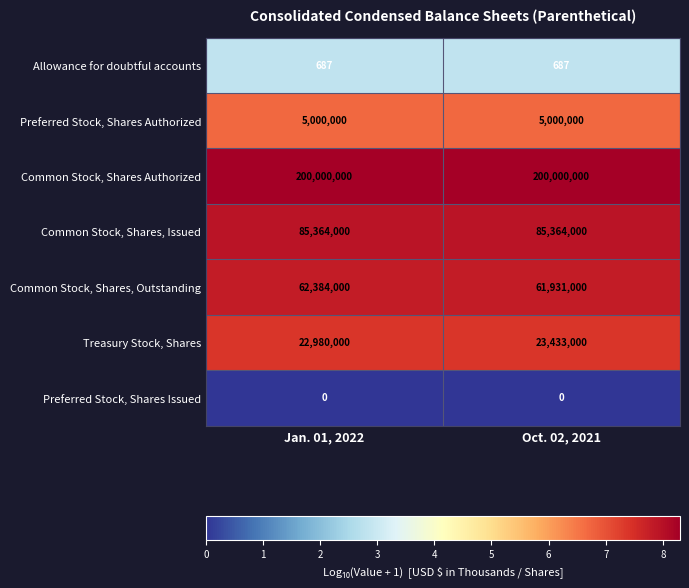

Which series has the largest total across all categories?

row_2